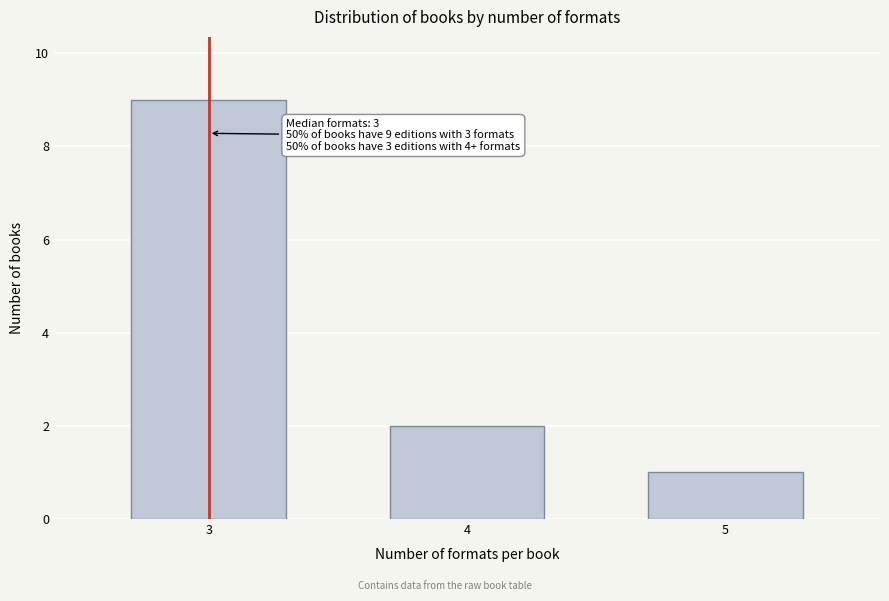

Reading left to right, what are all the values shown in this chart?

9	2	1